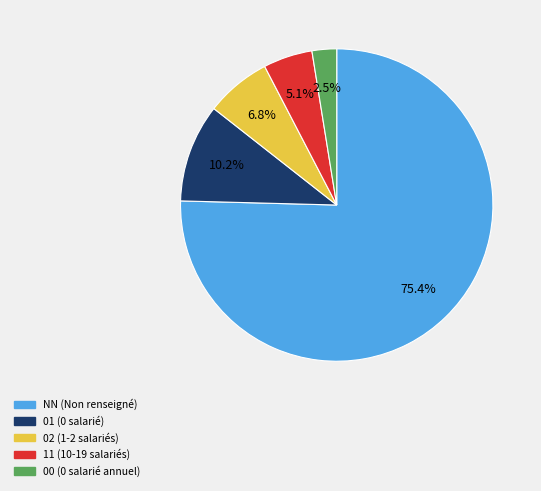

Approximately how many times larger is the value at 11 compared to 00?

2.0